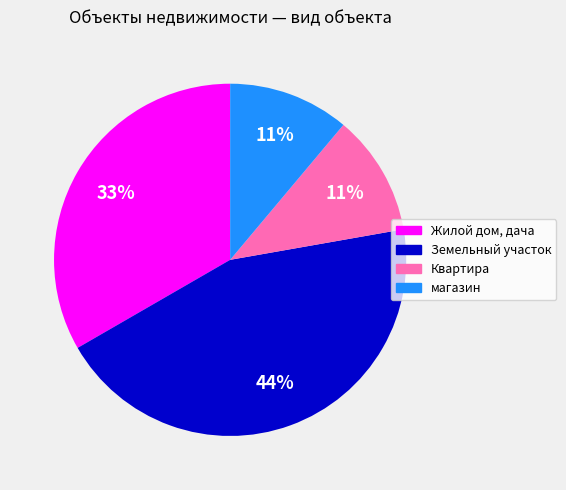

Is it true that магазин is 11% of the pie?

True